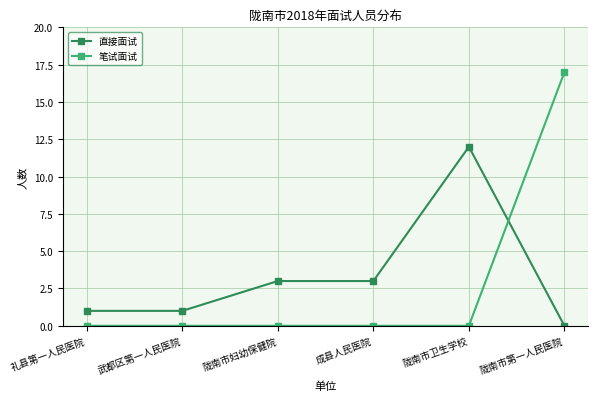

What is the label of the 4th point from the left?

成县人民医院